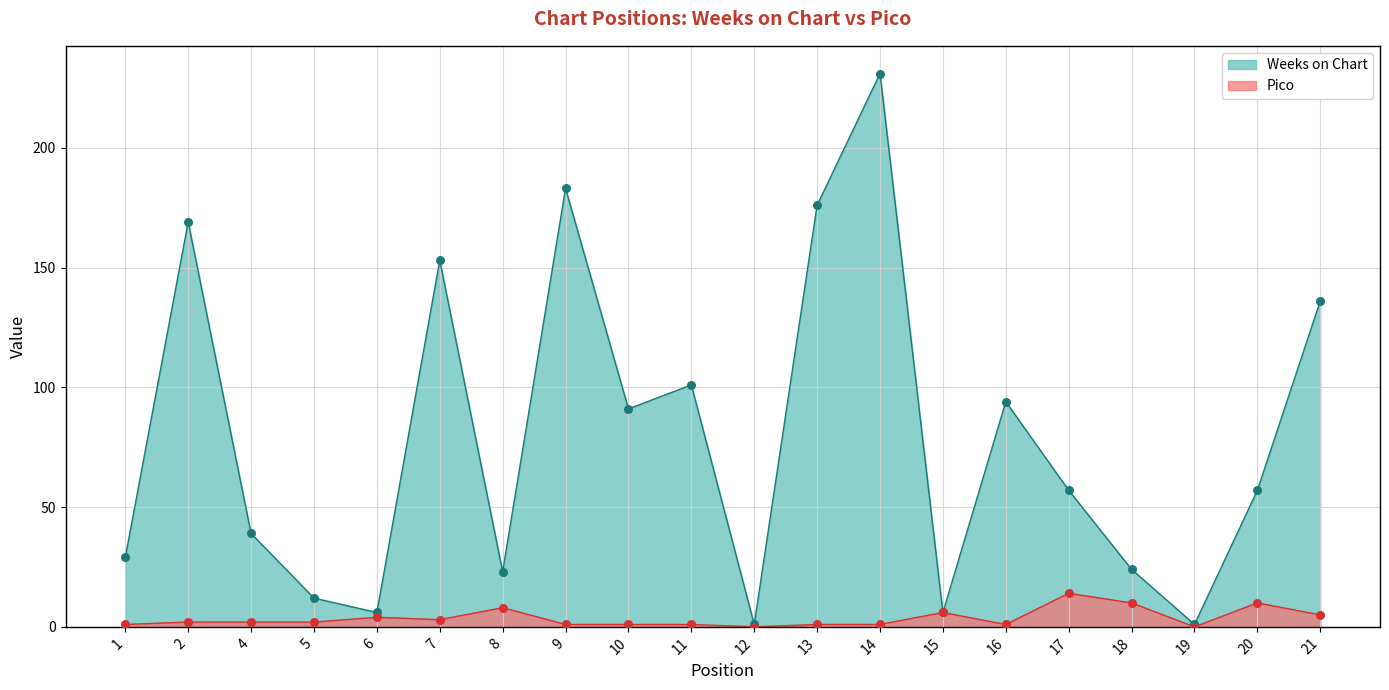

Which series contains the highest Y value?

Weeks on Chart